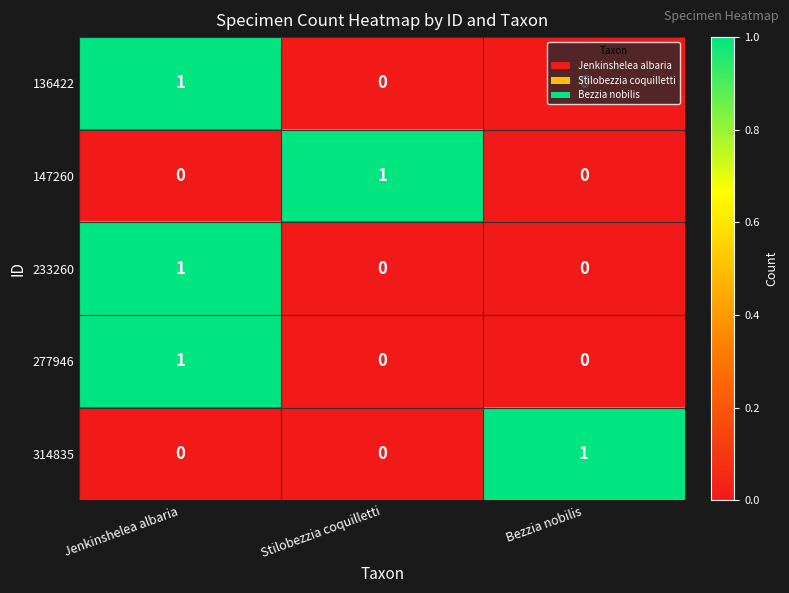

At which category is the sum across all series the highest?

Jenkinshelea albaria